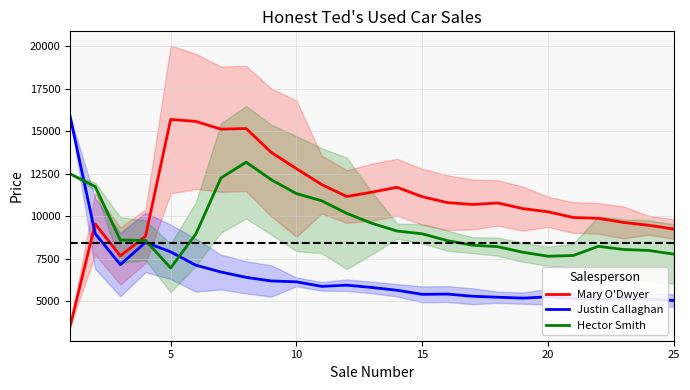

What is the difference between the maximum and minimum values in the Mary O'Dwyer series?

12200.0